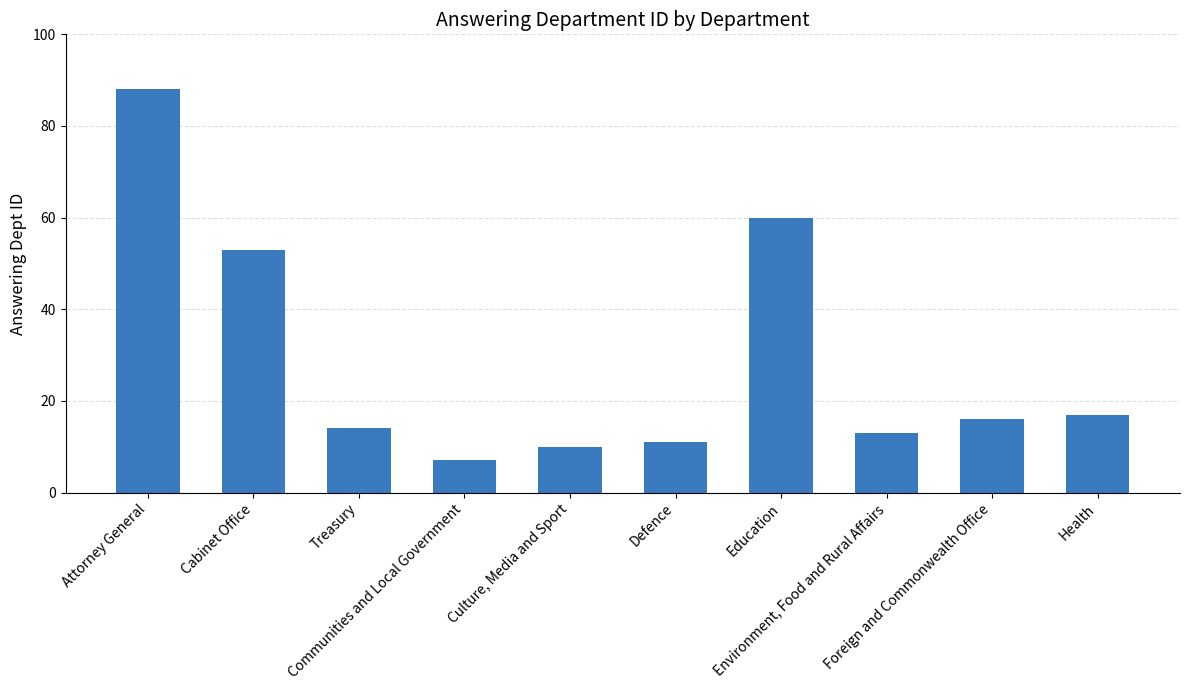

What is the ratio of the value at Foreign and Commonwealth Office to the value at Defence?

1.5